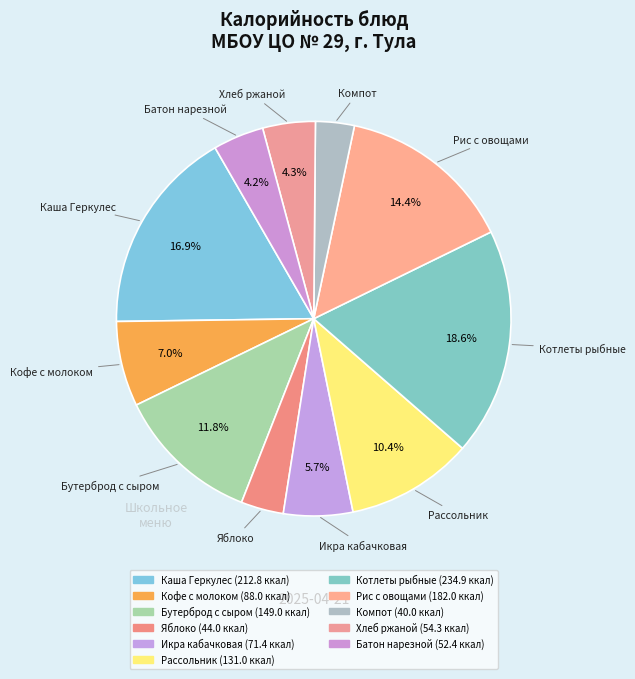

How many slices are in this pie chart?

11